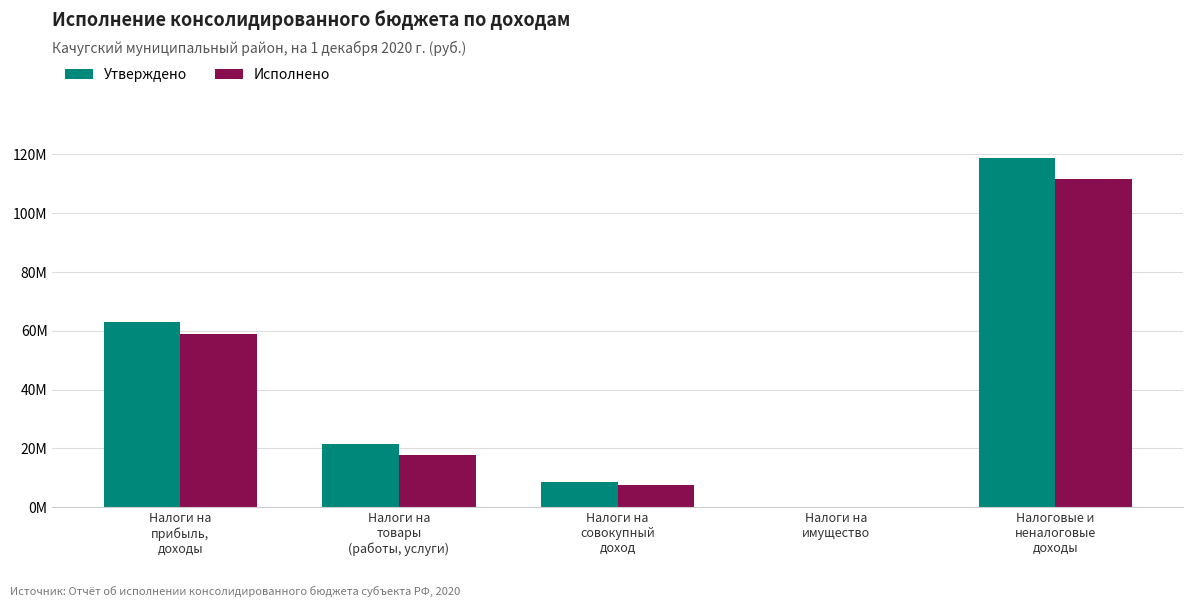

Which series has the largest total across all categories?

Утверждено